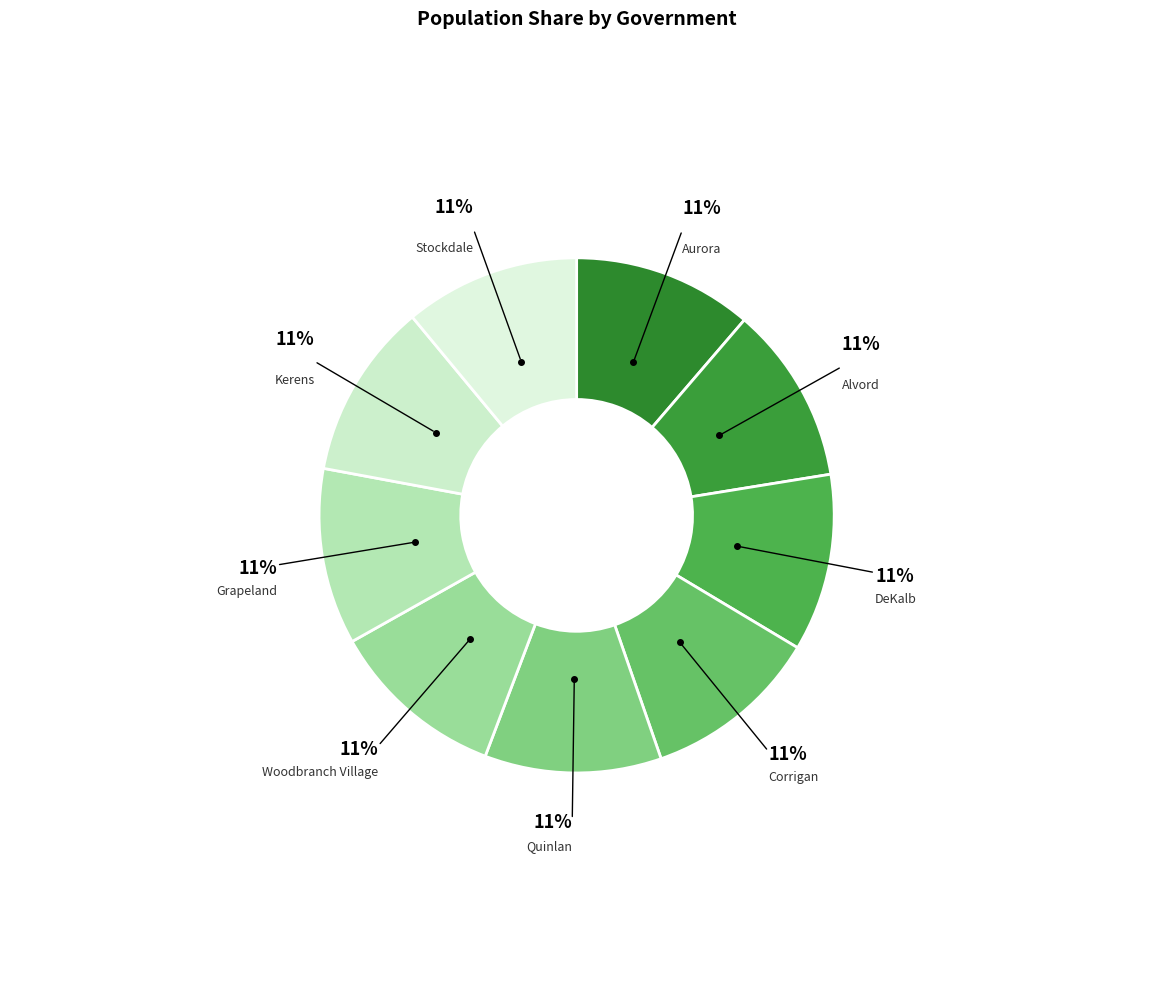

Does Kerens represent more than half of the total?

No